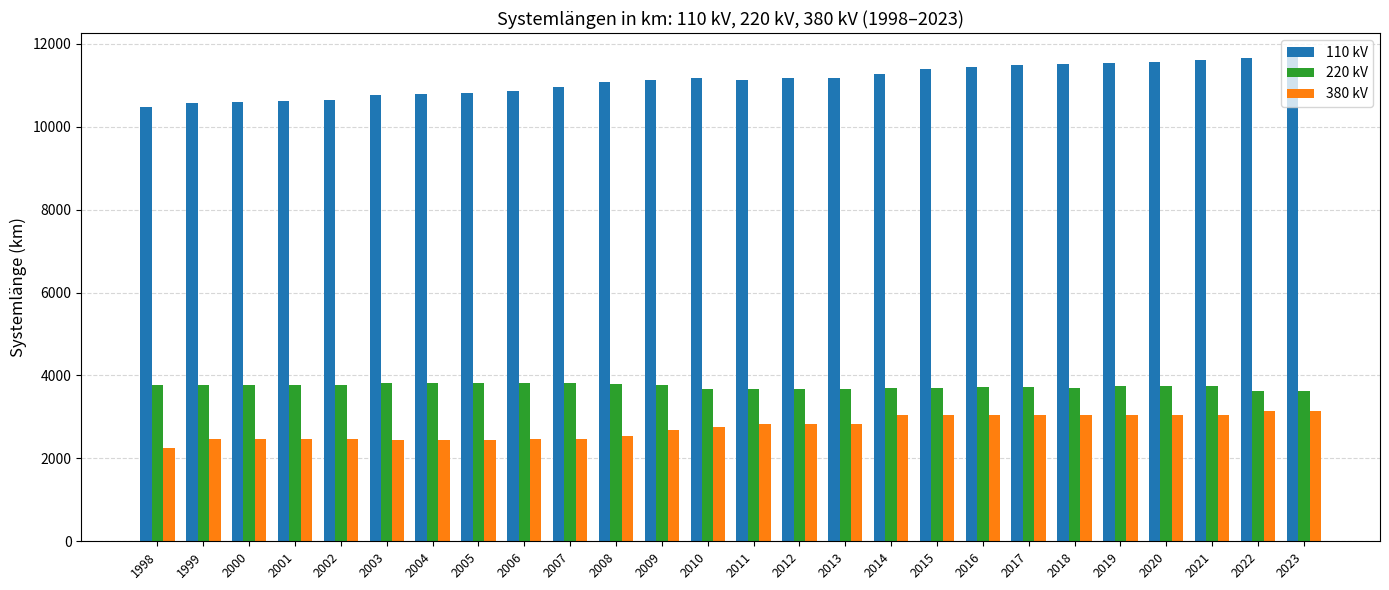

How many data points in 110 kV are above 11166?

13